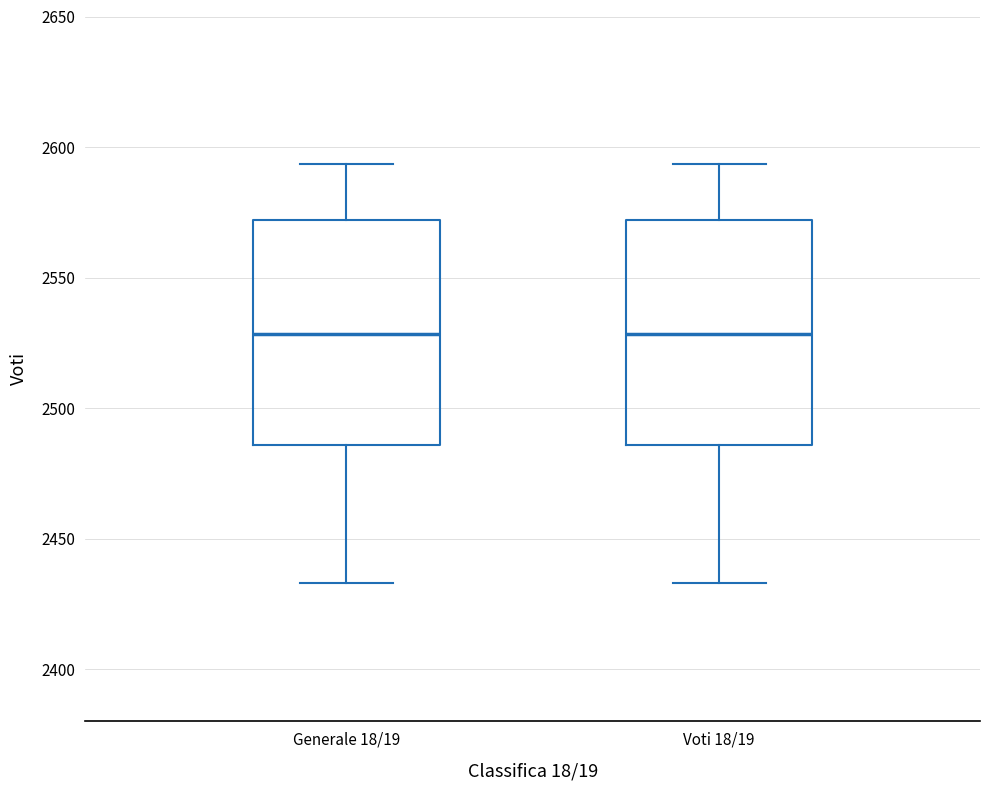

Reading left to right, transcribe this box plot: for each box, give where its median line is, the range the box spans, and where its two whiskers end, as read against the y-axis. The values are not printed on the chart, so give them approximately, as read against the axis.

Generale 18/19: median 2530, box 2485 to 2570, whiskers 2435 to 2595
Voti 18/19: median 2530, box 2485 to 2570, whiskers 2435 to 2595